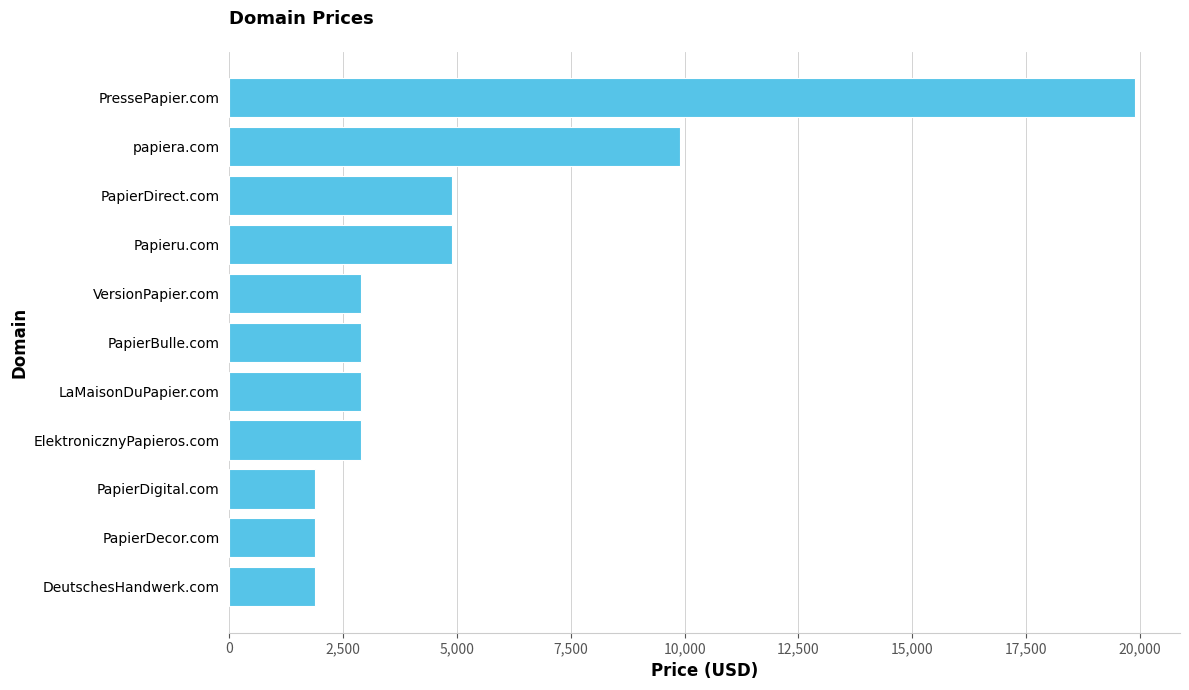

Does the chart contain any negative values?

No